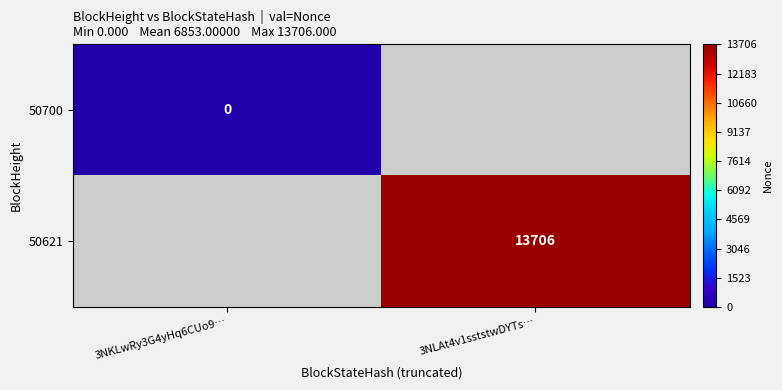

What is the greatest value displayed?

13706.0